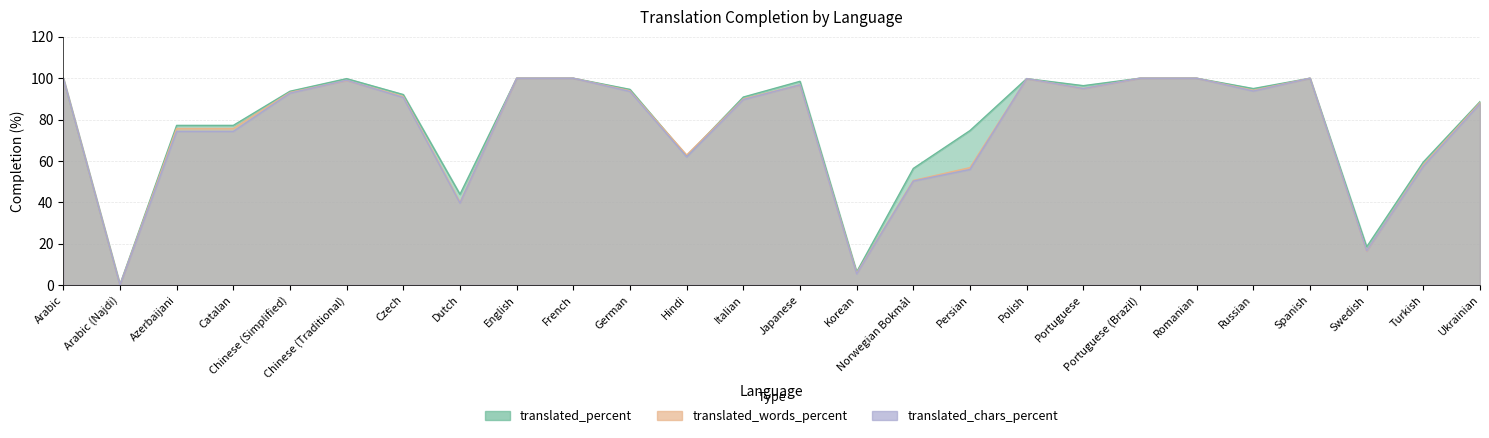

At how many categories does at least one series exceed 94?

12